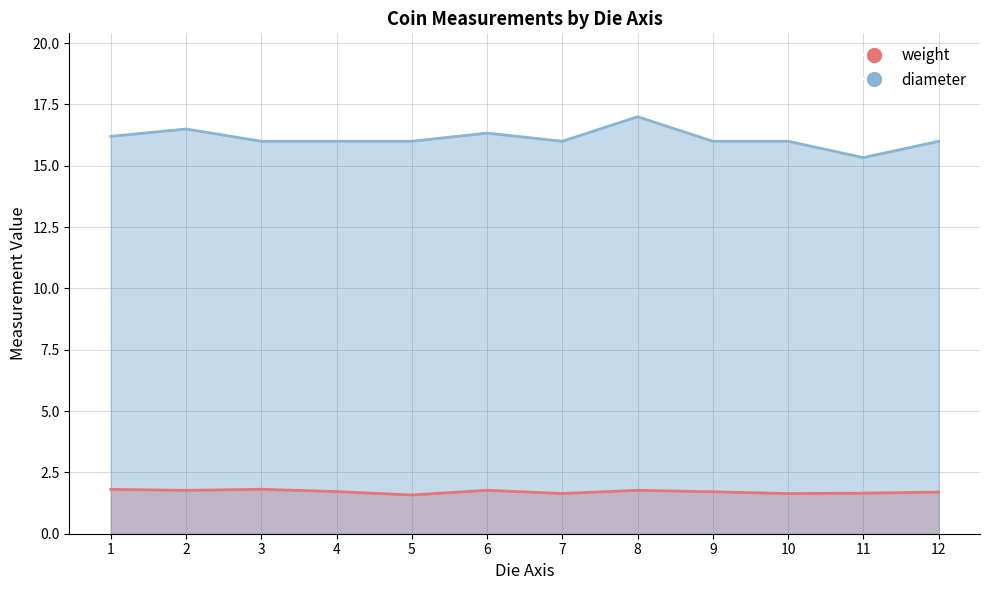

Does the chart display data point markers on the line(s)?

No